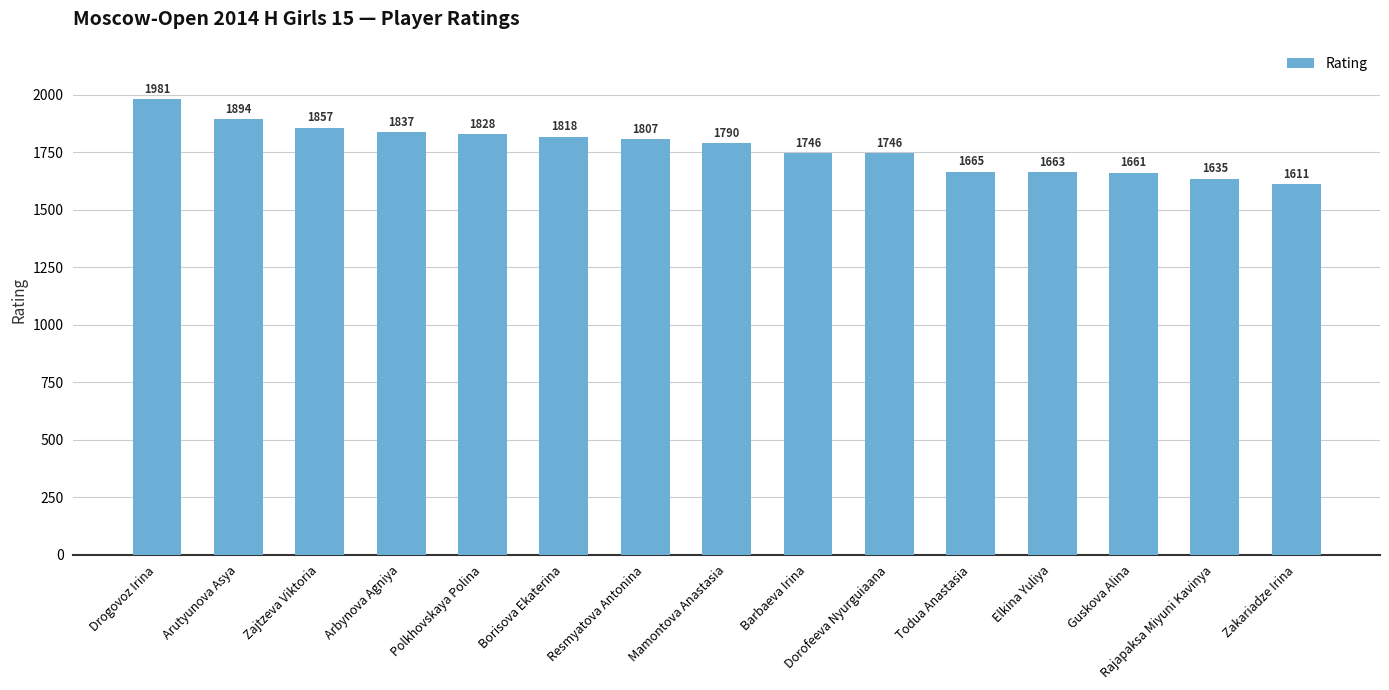

Reading left to right, what are all the values shown in this chart?

Drogovoz Irina=1981	Arutyunova Asya=1894	Zajtzeva Viktoria=1857	Arbynova Agniya=1837	Polkhovskaya Polina=1828	Borisova Ekaterina=1818	Resmyatova Antonina=1807	Mamontova Anastasia=1790	Barbaeva Irina=1746	Dorofeeva Nyurguiaana=1746	Todua Anastasia=1665	Elkina Yuliya=1663	Guskova Alina=1661	Rajapaksa Miyuni Kavinya=1635	Zakariadze Irina=1611